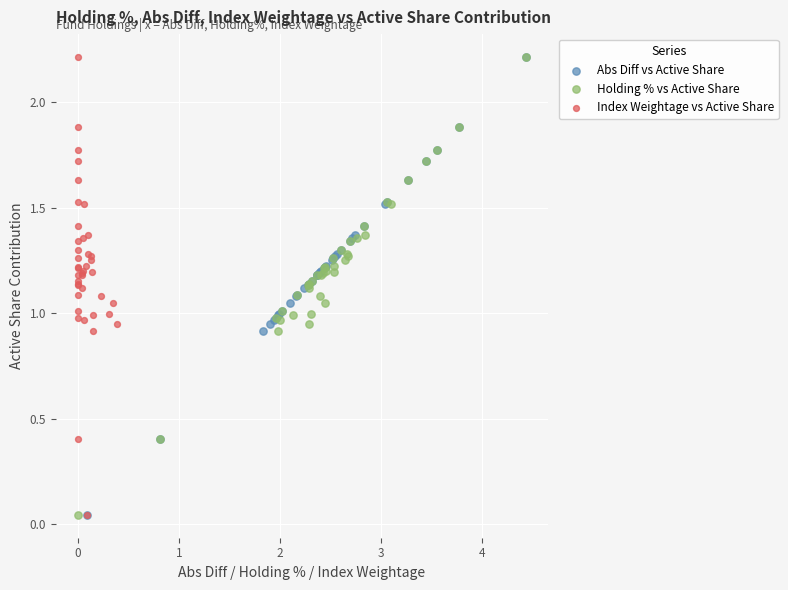

What are all the series names shown in the legend?

Abs Diff vs Active Share, Holding % vs Active Share, Index Weightage vs Active Share